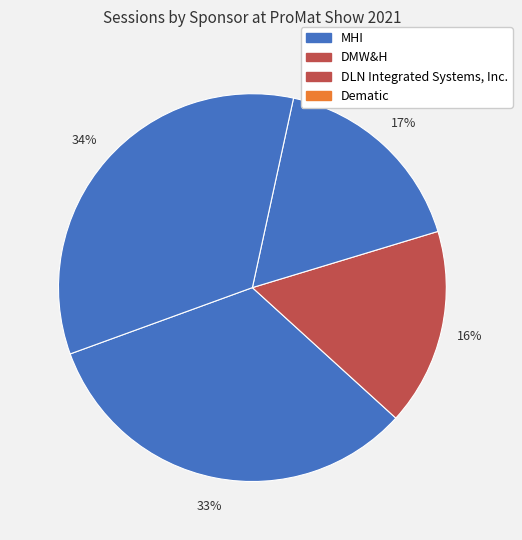

How many segments does this pie chart have?

4